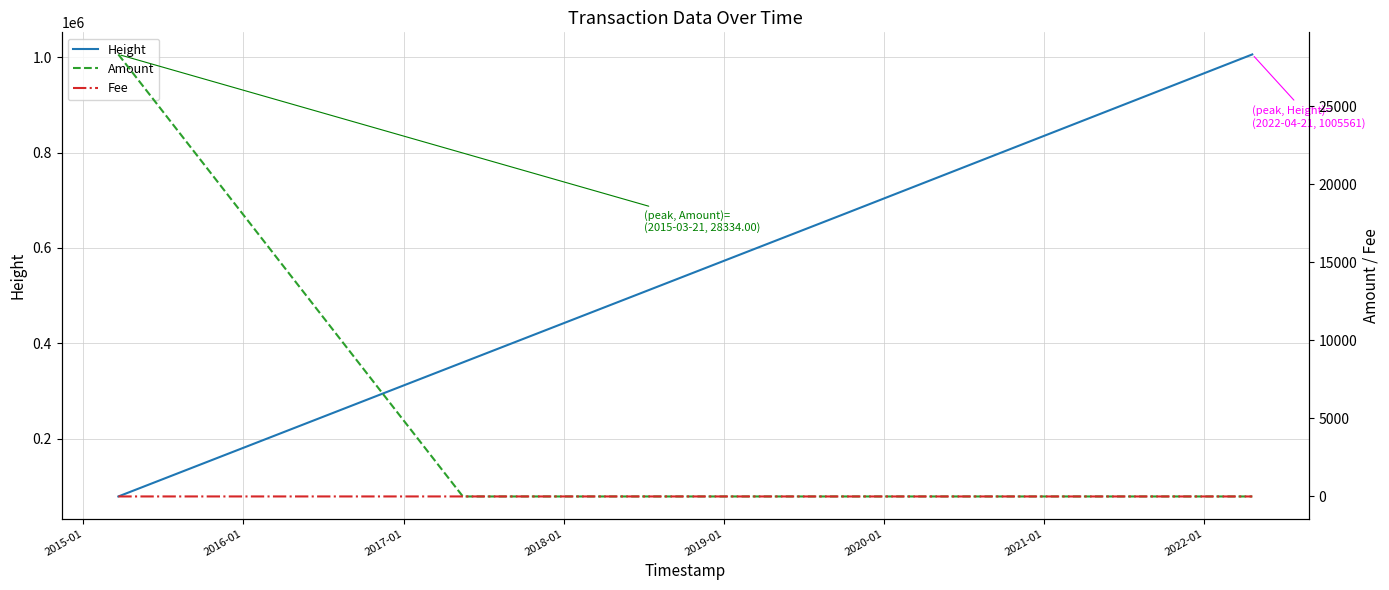

What is the maximum value for Height?

1005561